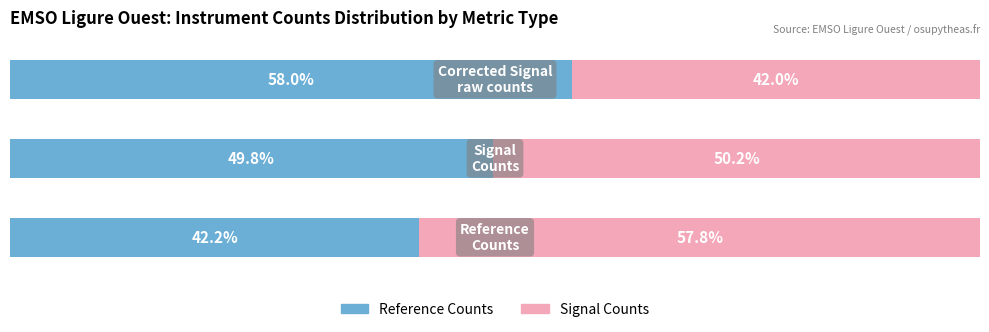

What are all the series names shown in the legend?

Reference Counts, Signal Counts